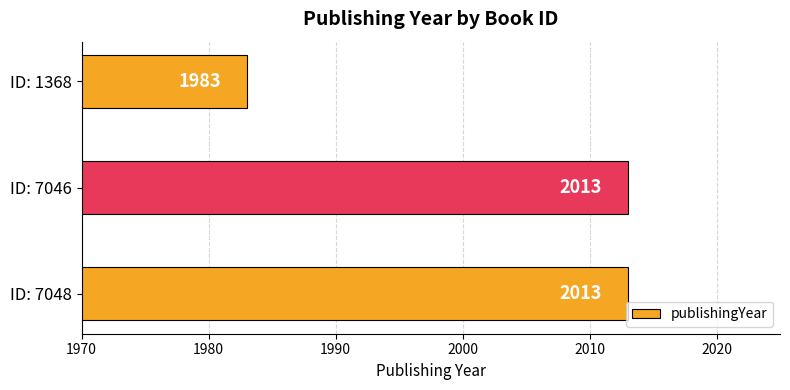

What is the difference between the maximum and minimum values?

30